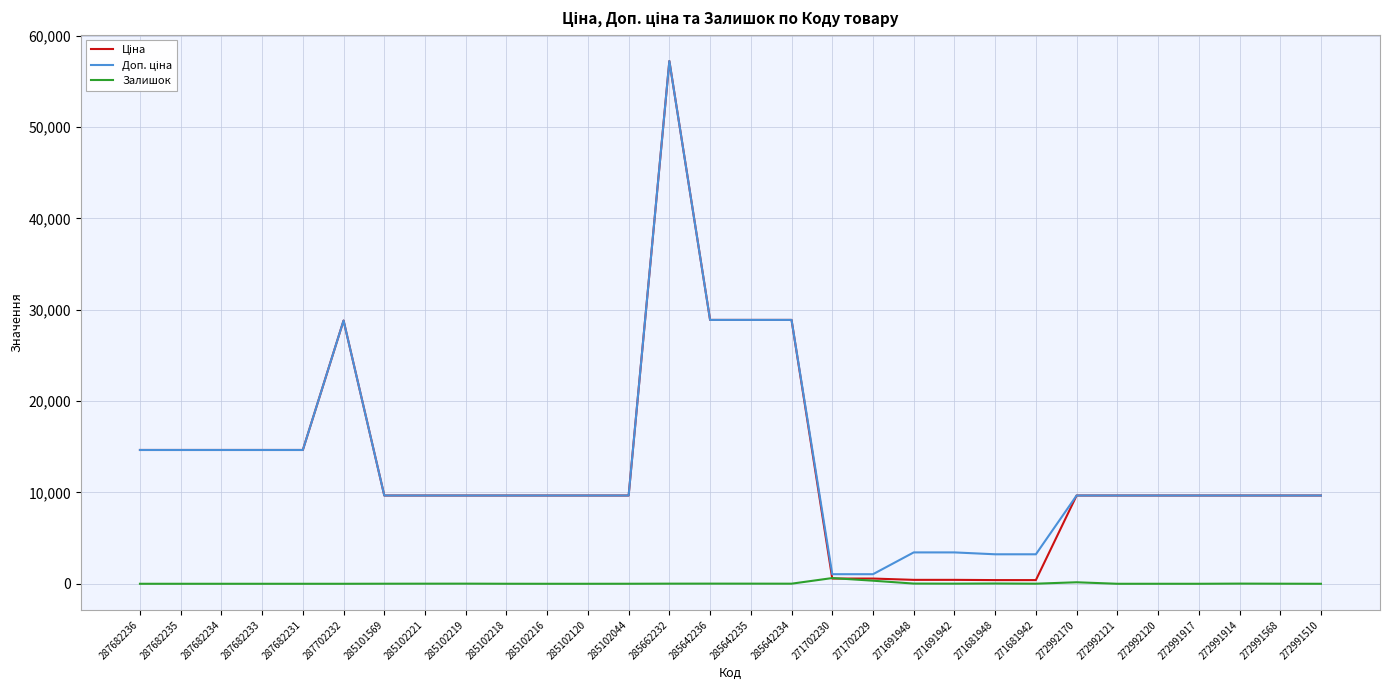

True or false: Залишок has a value of 0.0 at 272992121.

True